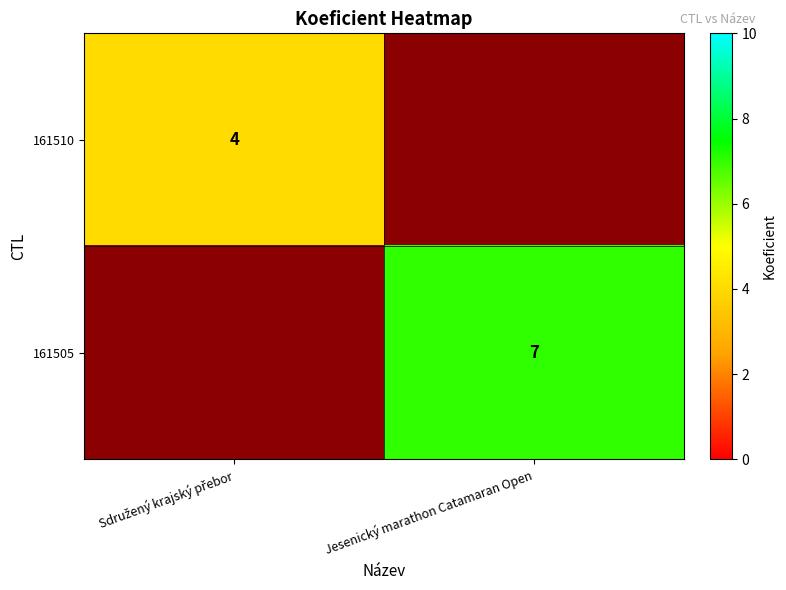

Is it true that 161505 equals 13 at Jesenický marathon Catamaran Open?

False